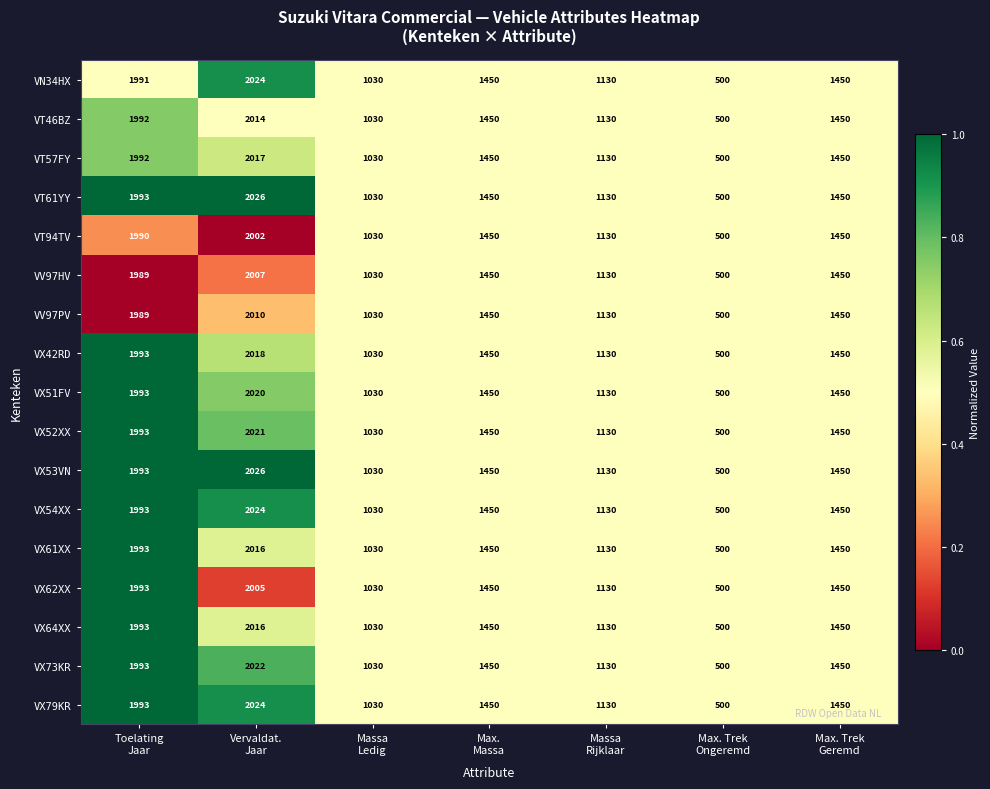

What is the average value of the VX52XX series?

1368